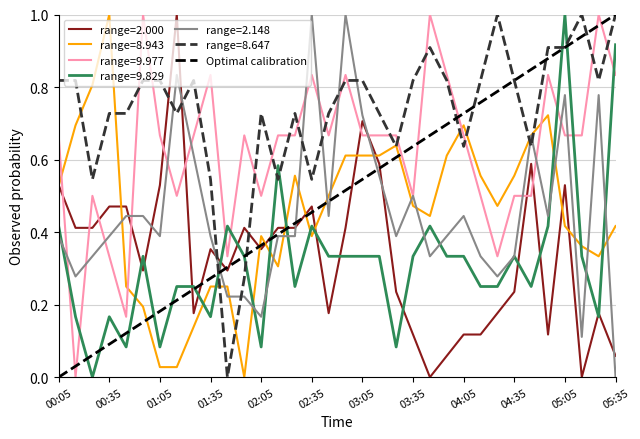

Which series has the largest total across all categories?

range=8.647